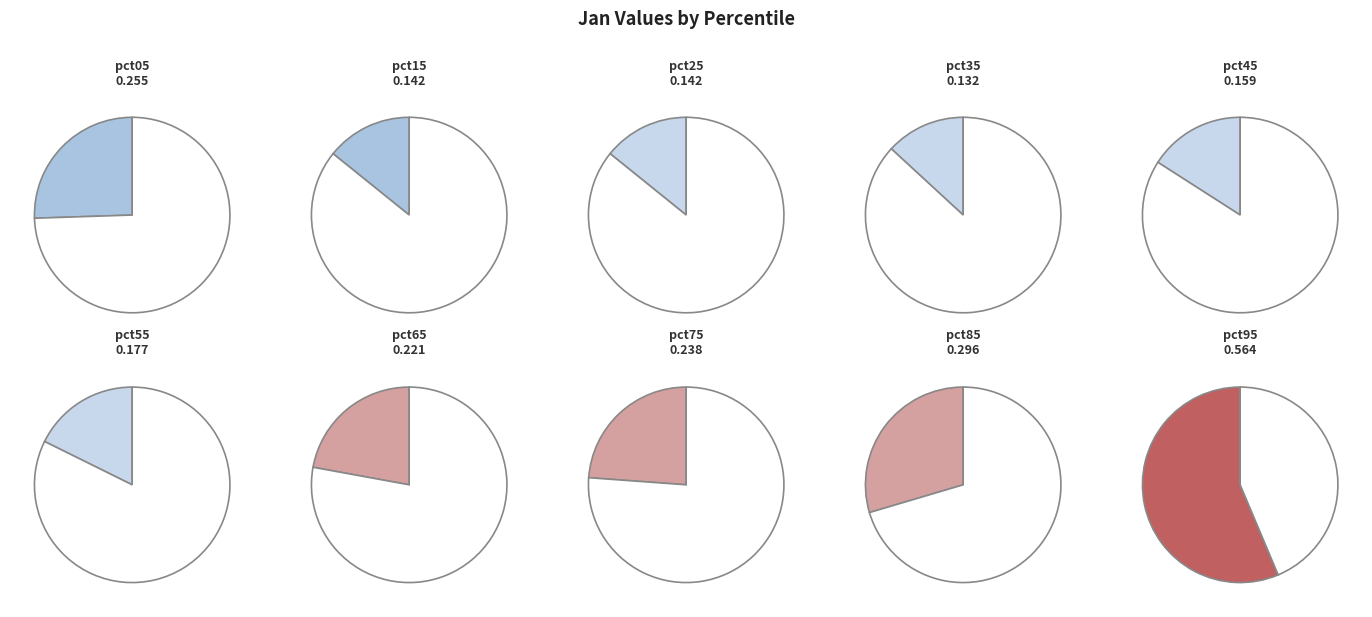

What portion of the pie excludes pct25?

93.9%